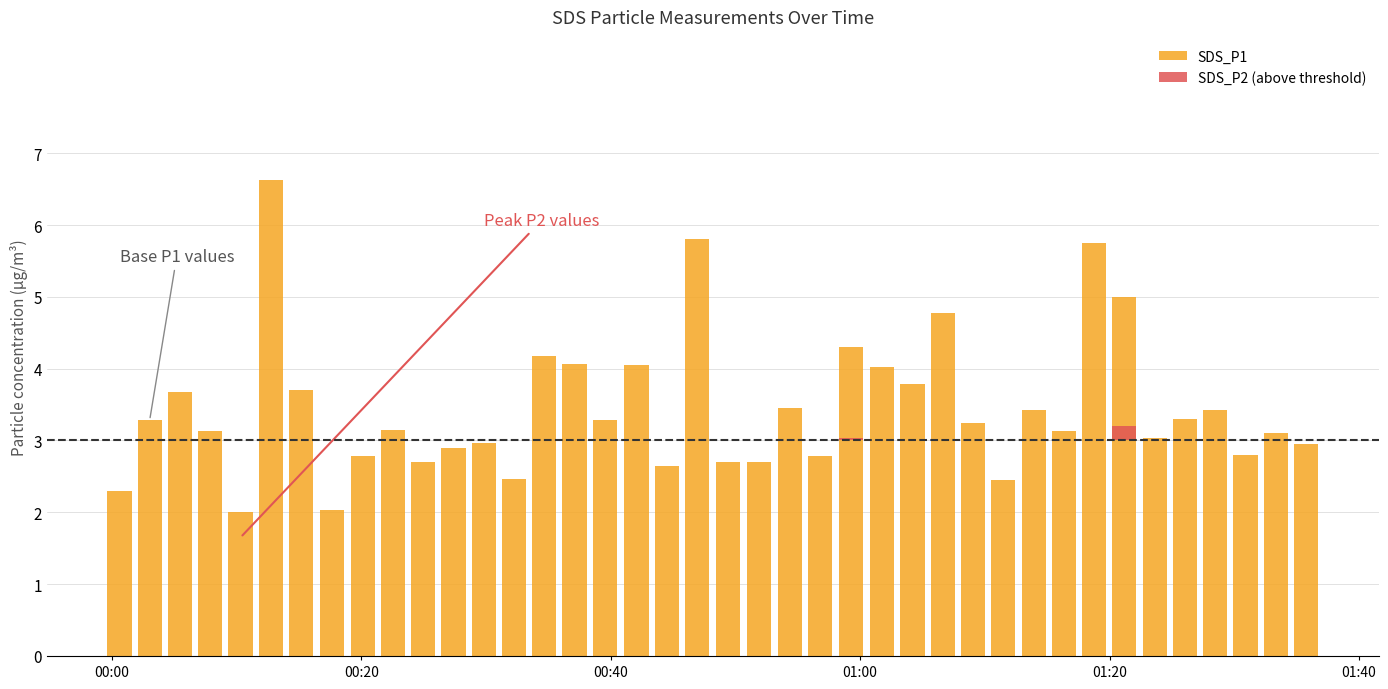

True or false: SDS_P1 has a value of 2.1 at 01:00.

False